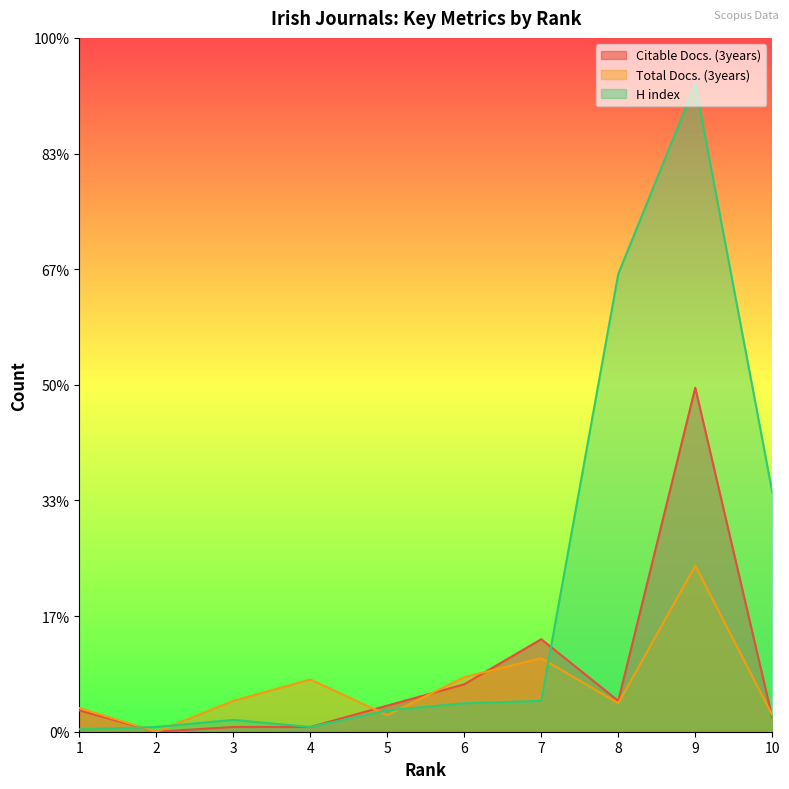

Does the chart display data point markers on the line(s)?

No